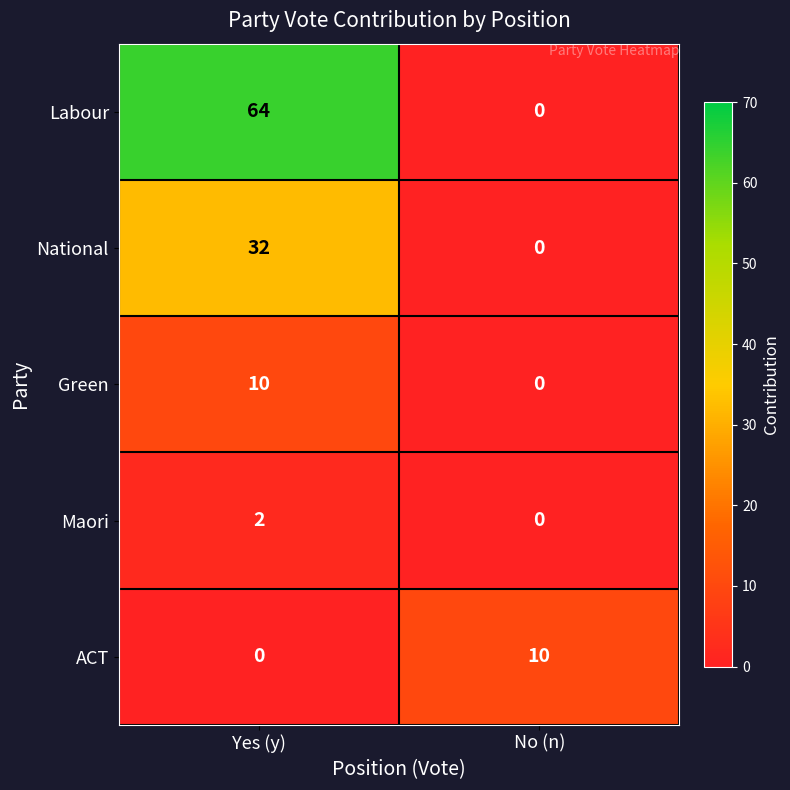

What is the average value of the National series?

16